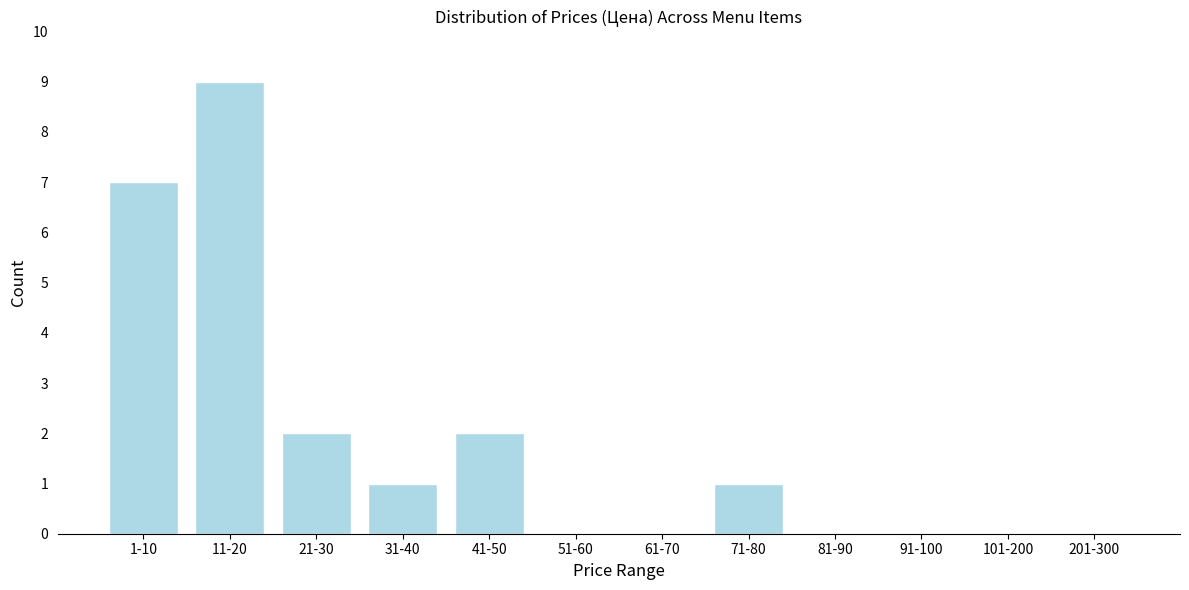

Reading right to left, what are all the values shown in this chart?

201-300=0	101-200=0	91-100=0	81-90=0	71-80=1	61-70=0	51-60=0	41-50=2	31-40=1	21-30=2	11-20=9	1-10=7